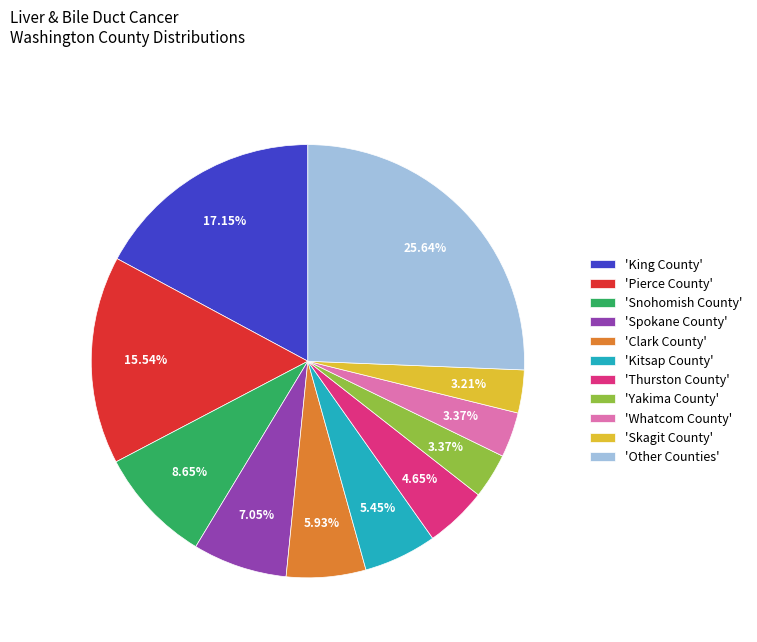

Which category has the biggest portion of the pie?

'Other Counties'